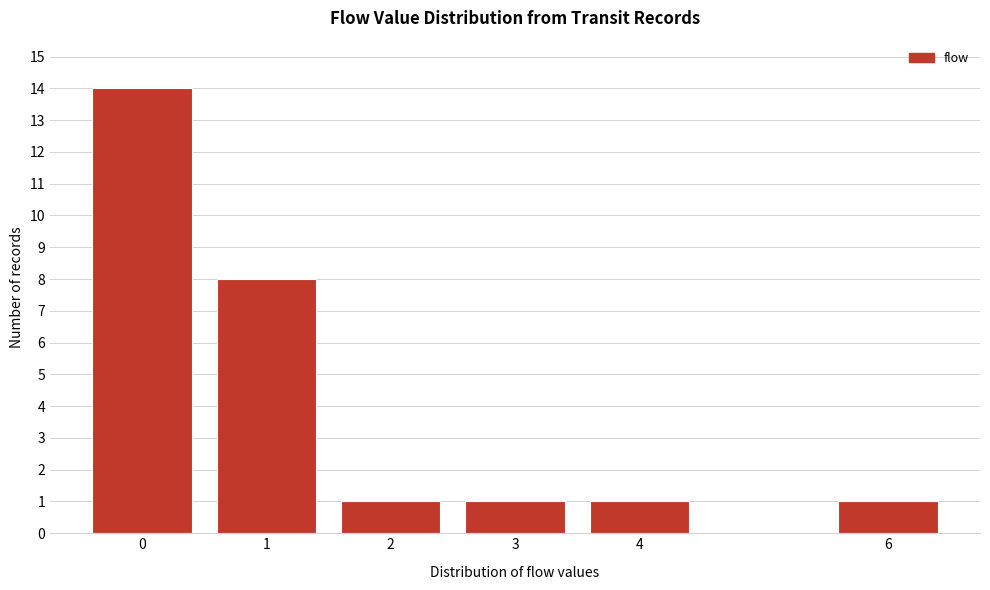

Reading right to left, list all the values displayed in this chart.

6=1	4=1	3=1	2=1	1=8	0=14